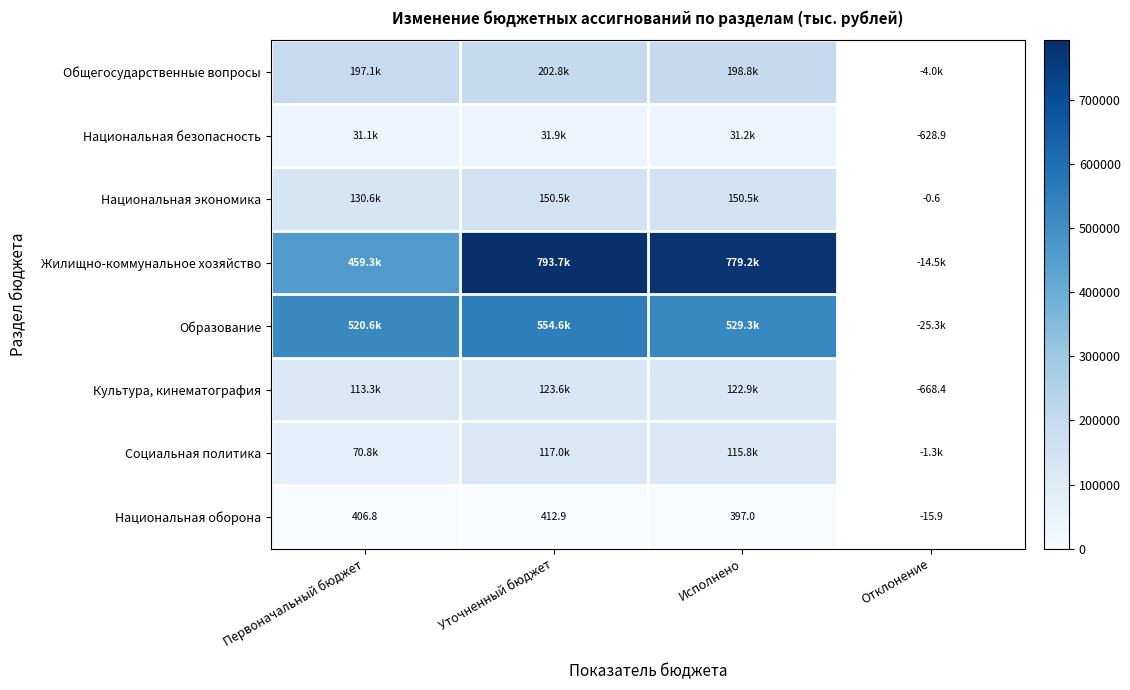

How many values in the Национальная оборона series are below 406?

1